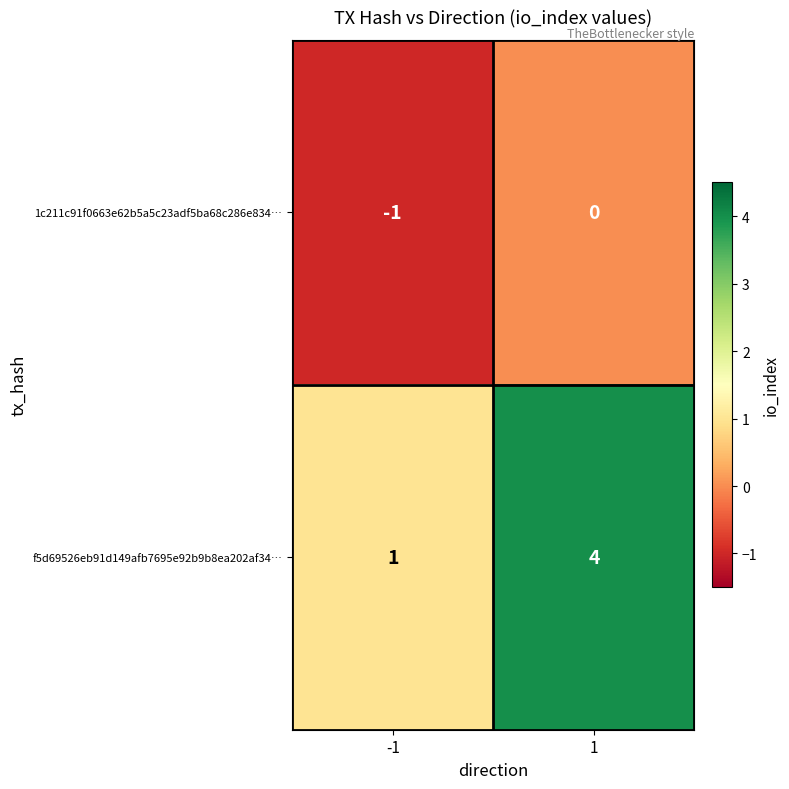

What is the sum of all f5d69526eb91d149afb7695e92b9b8ea202af34… values?

5